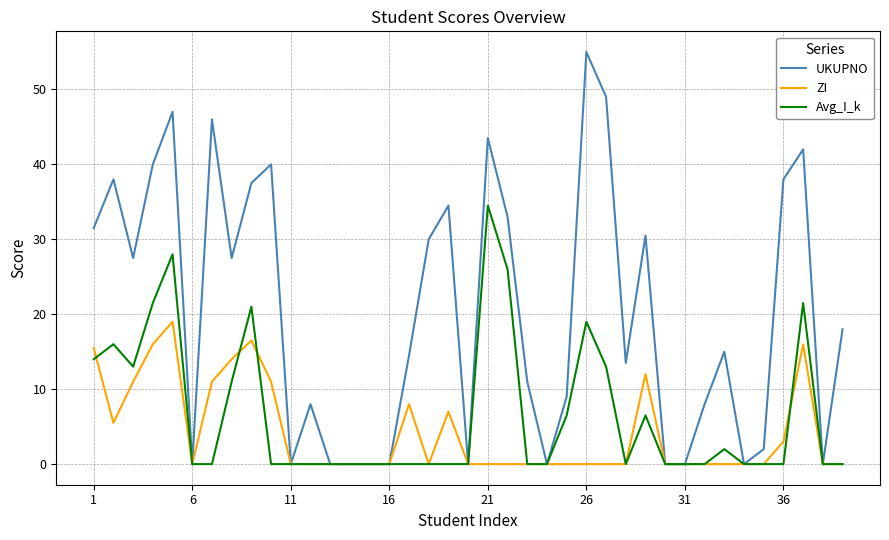

Which series has the largest total across all categories?

UKUPNO